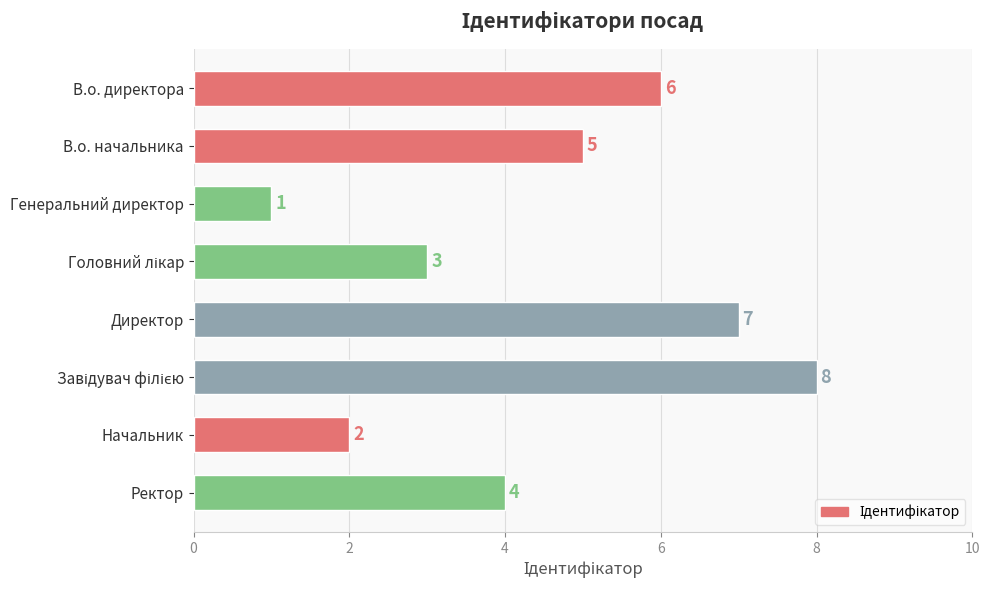

How many data points are less than 5?

4